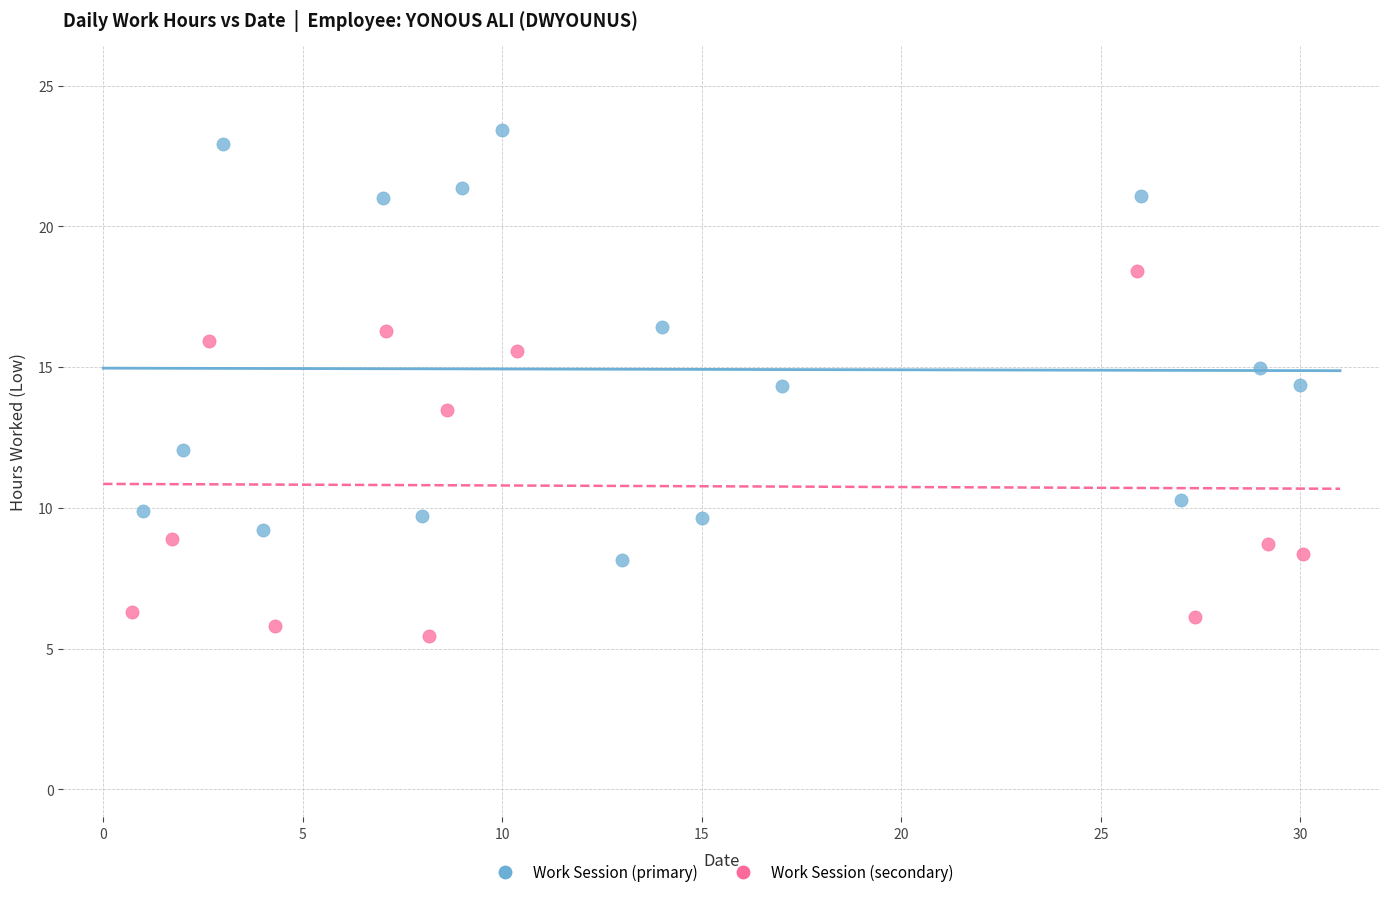

Which series contains the highest Y value?

Work Session (primary)